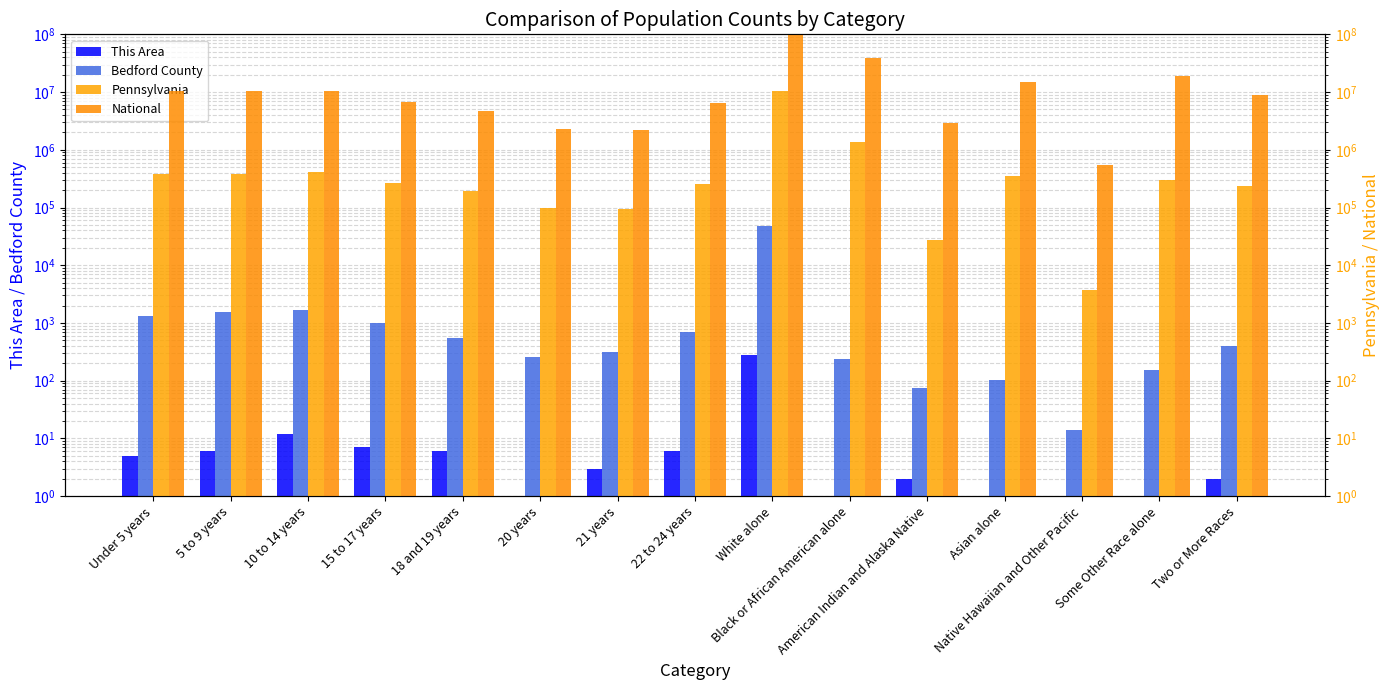

True or false: National has a value of 14674252 at Asian alone.

True